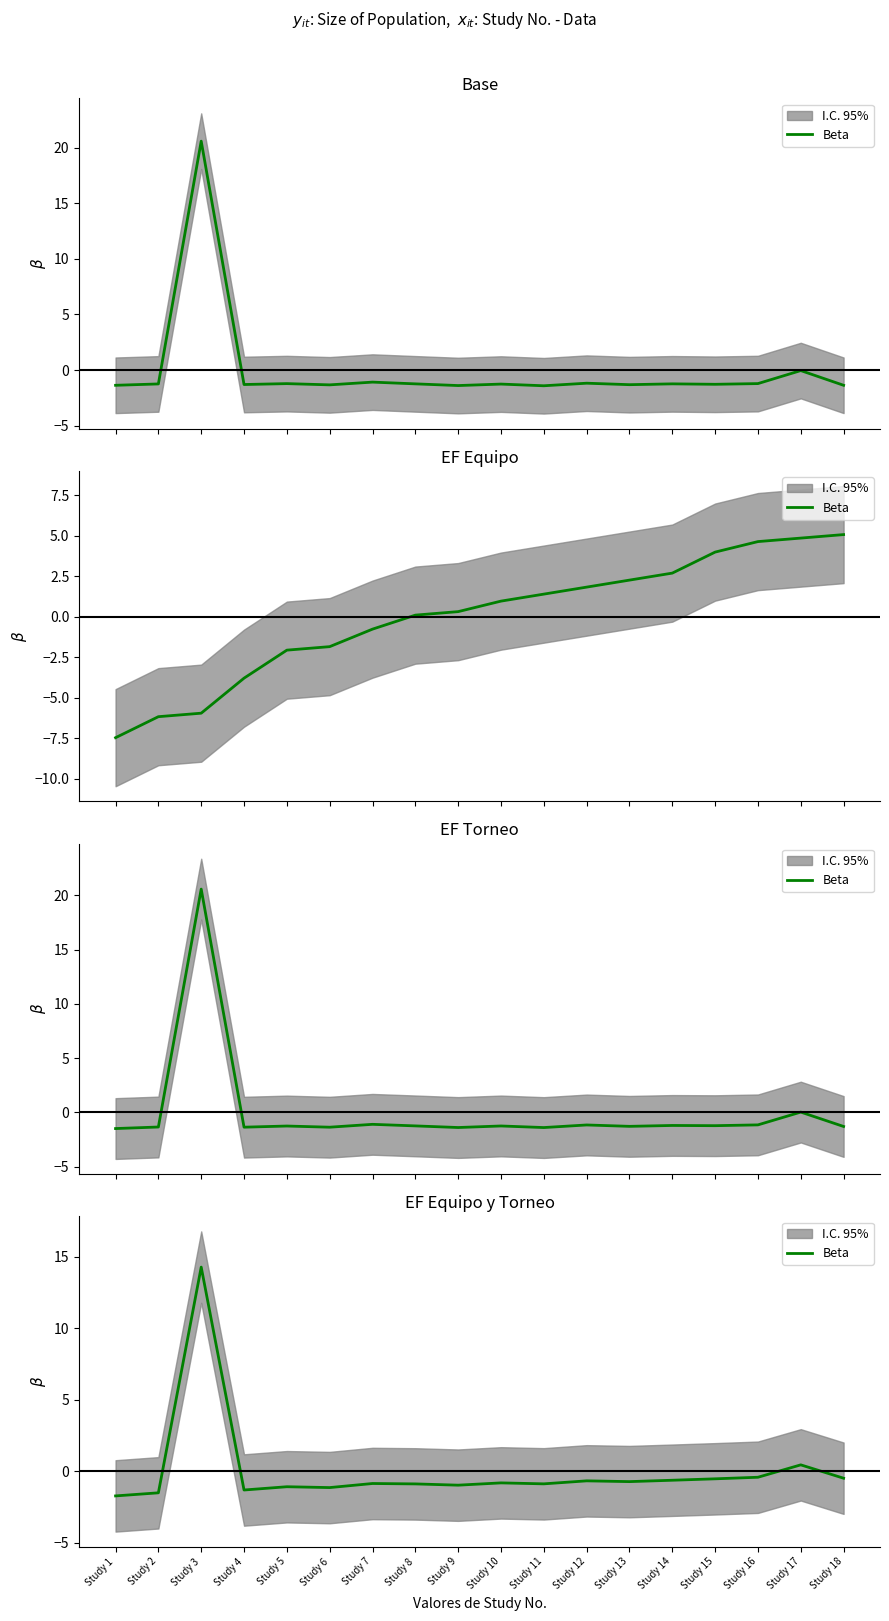

What is the change in value from Study 6 to Study 17?

+1.6